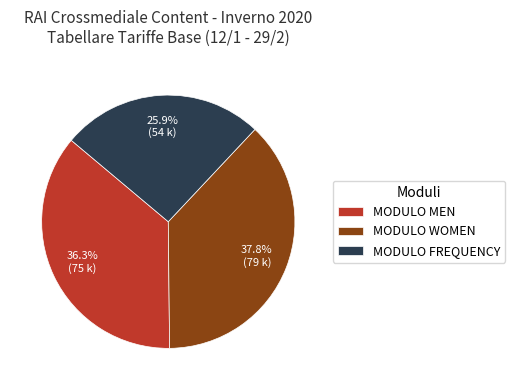

Count the number of slices in the pie.

3